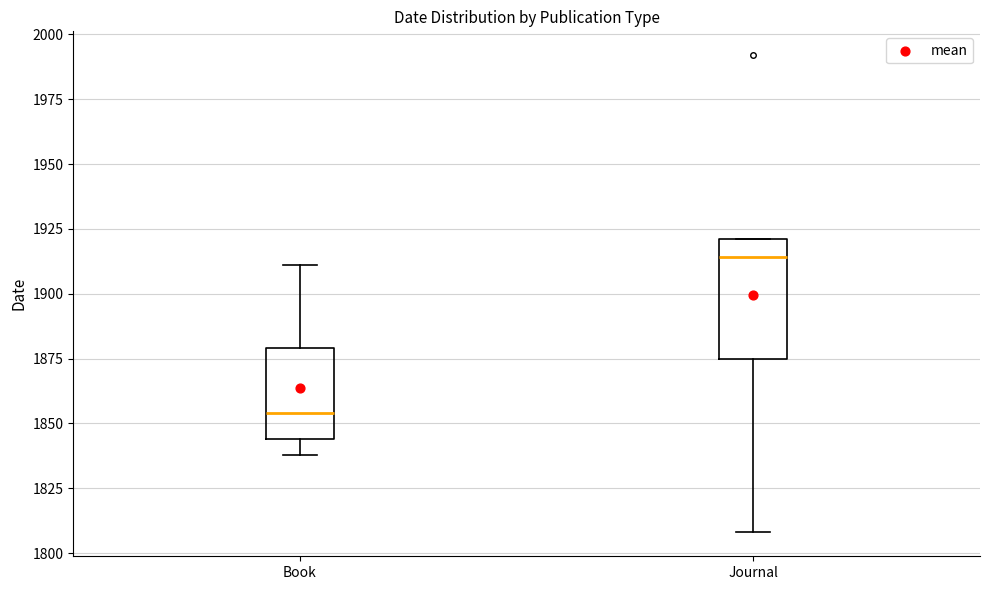

Reading left to right, read every box against the y-axis: the position of its median line, the range the box covers, and the ends of its whiskers. The values are not printed on the chart, so give them approximately, as read against the axis.

Book: median 1855, box 1845 to 1880, whiskers 1840 to 1910
Journal: median 1915, box 1875 to 1920, whiskers 1810 to 1920